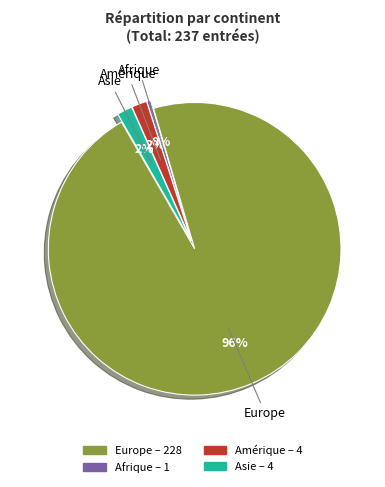

How many segments does this pie chart have?

4